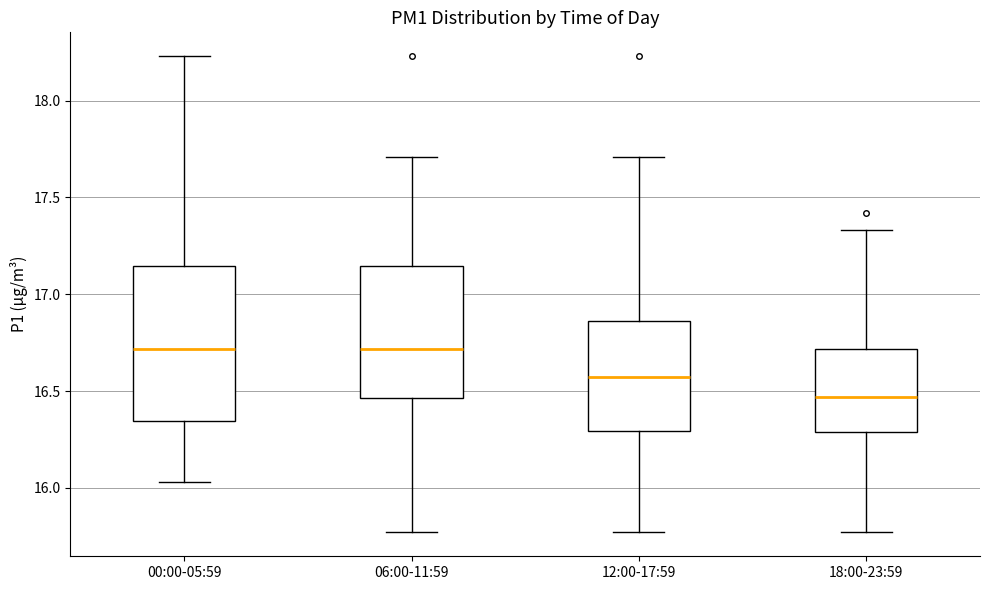

Where does the lower whisker of the box for 00:00-05:59 end on the y-axis? The values are not printed on the chart, so give them approximately, as read against the axis.

16.05